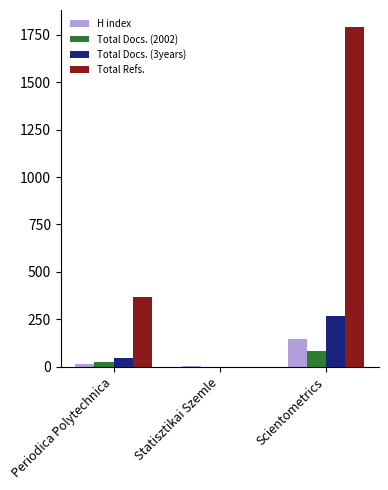

The Total Refs. series shows 1791 at Scientometrics. True or false?

True